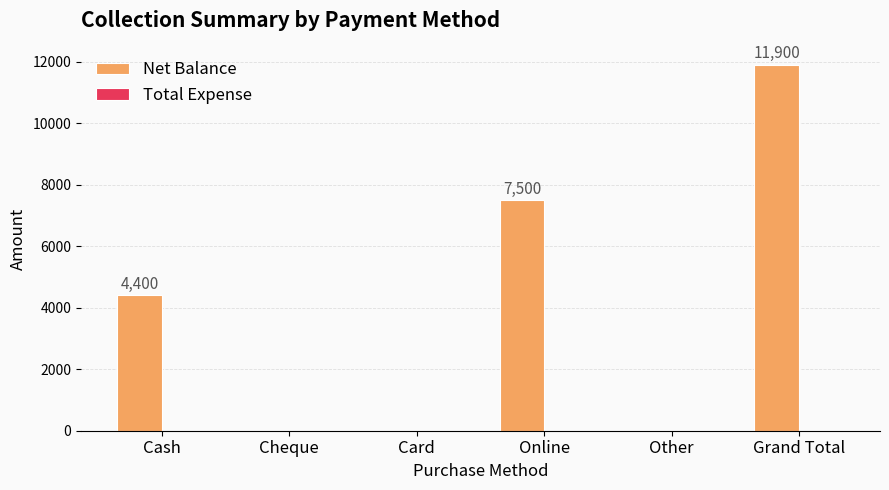

Approximately how many times larger is the value at Grand Total compared to Cash?

2.7